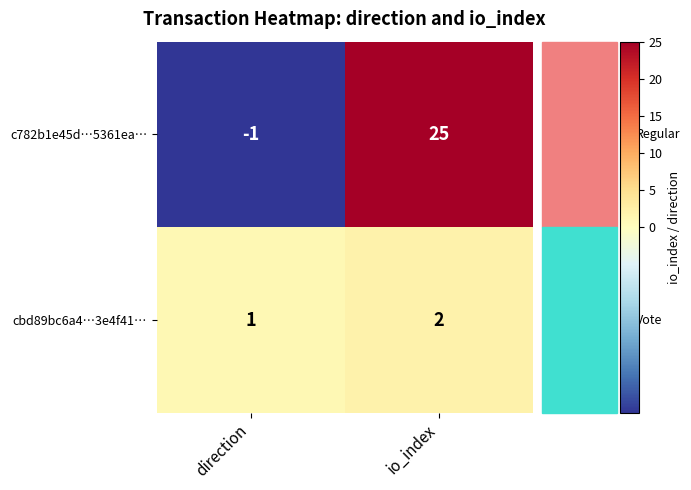

Which series has the widest spread of values?

c782b1e45d…5361ea…